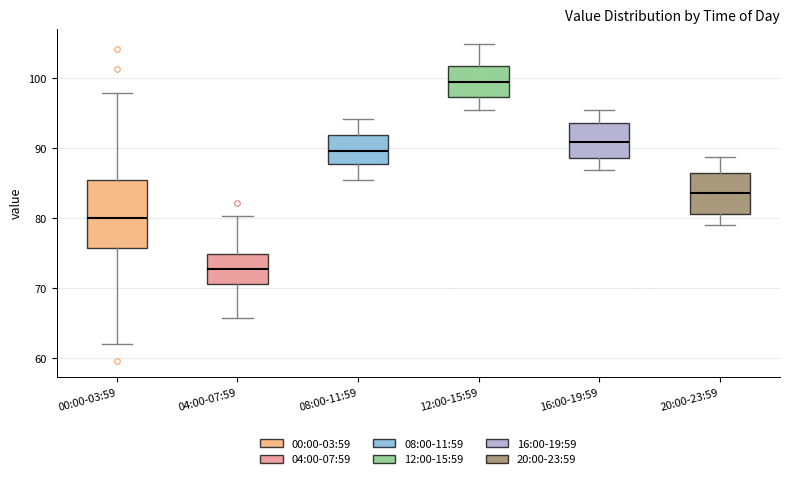

Which box has the highest median line?

12:00-15:59